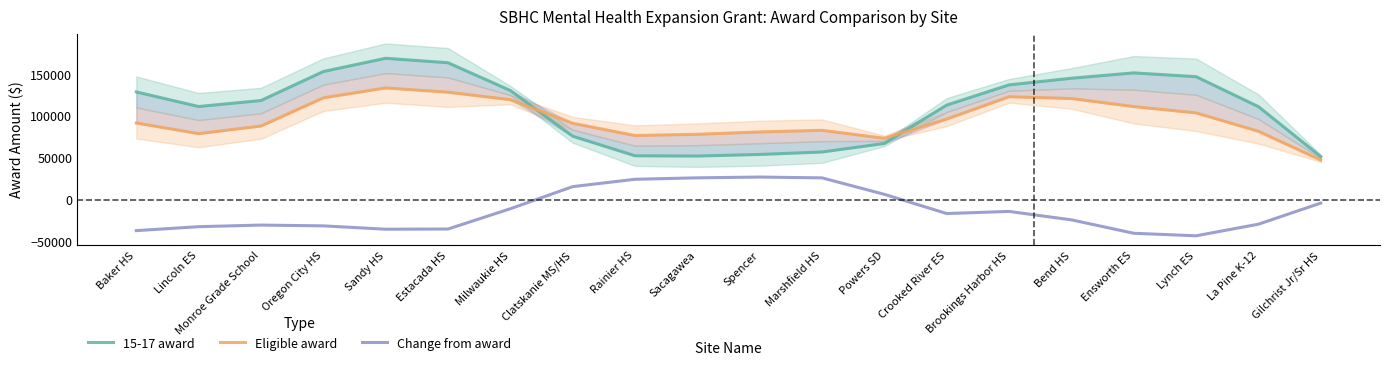

How many negative values does the Change from award series have?

14